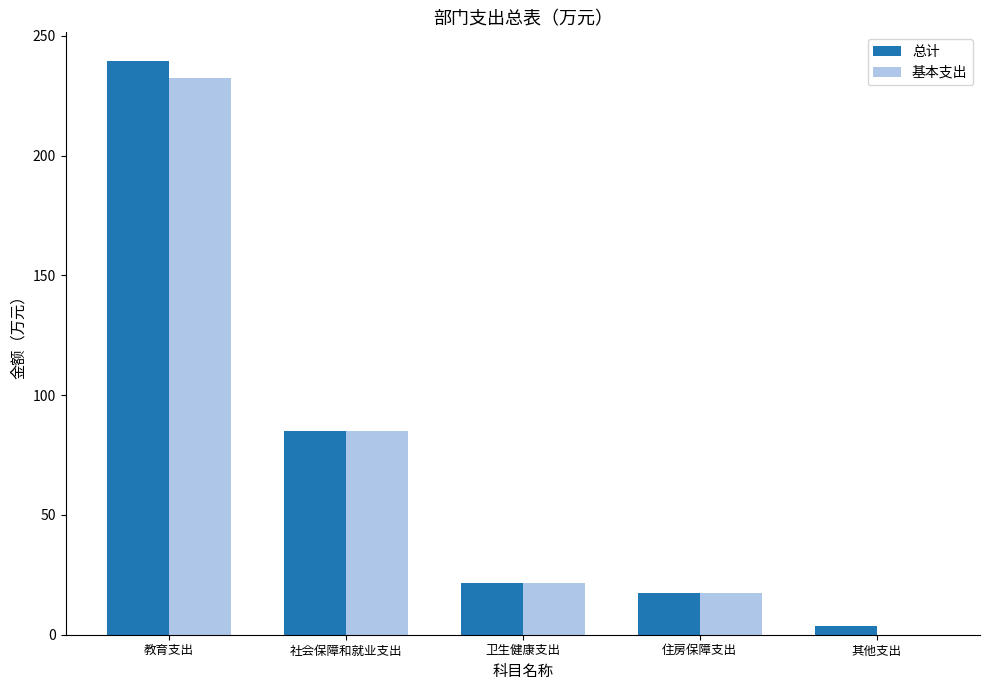

What is the sum of all 基本支出 values?

356.6